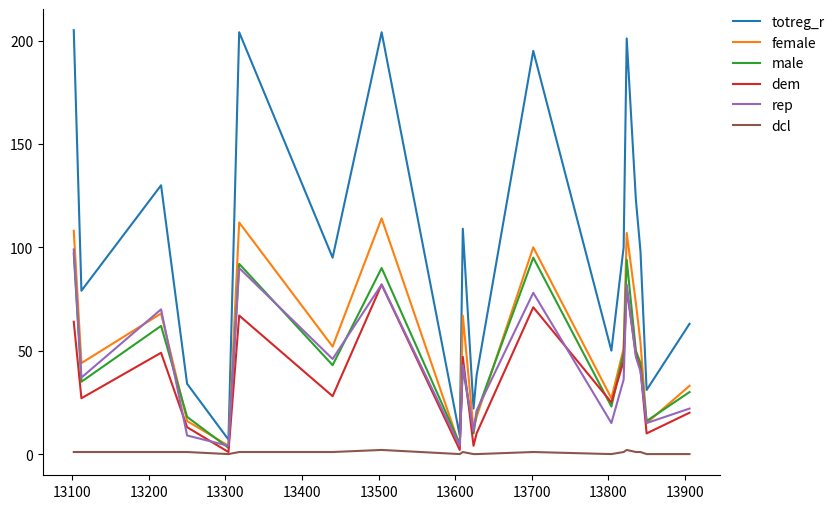

Is this an area chart (filled region under the line)?

No